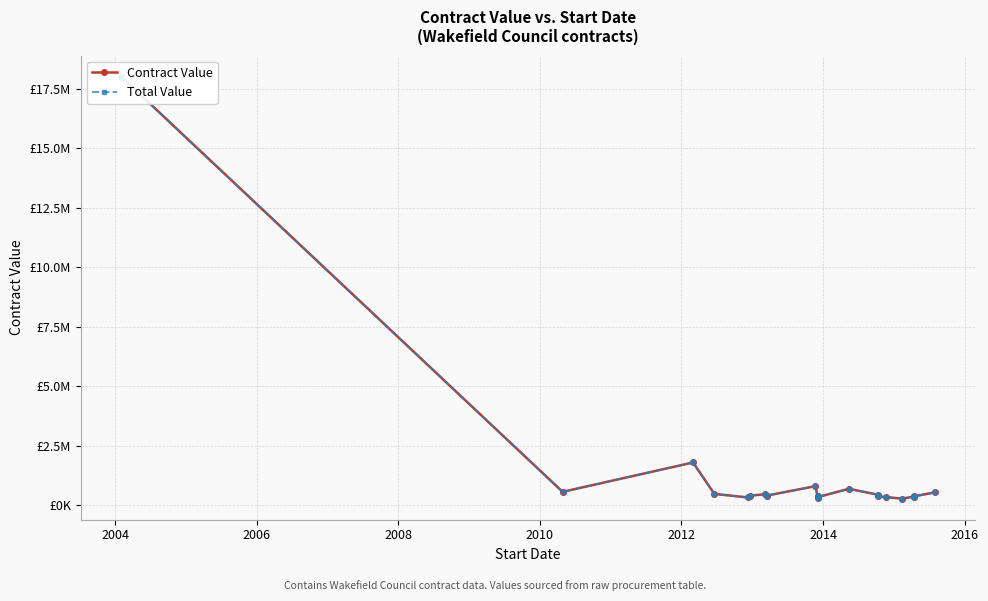

In Contract Value, how many points are higher than both neighbors (excluding endpoints)?

5